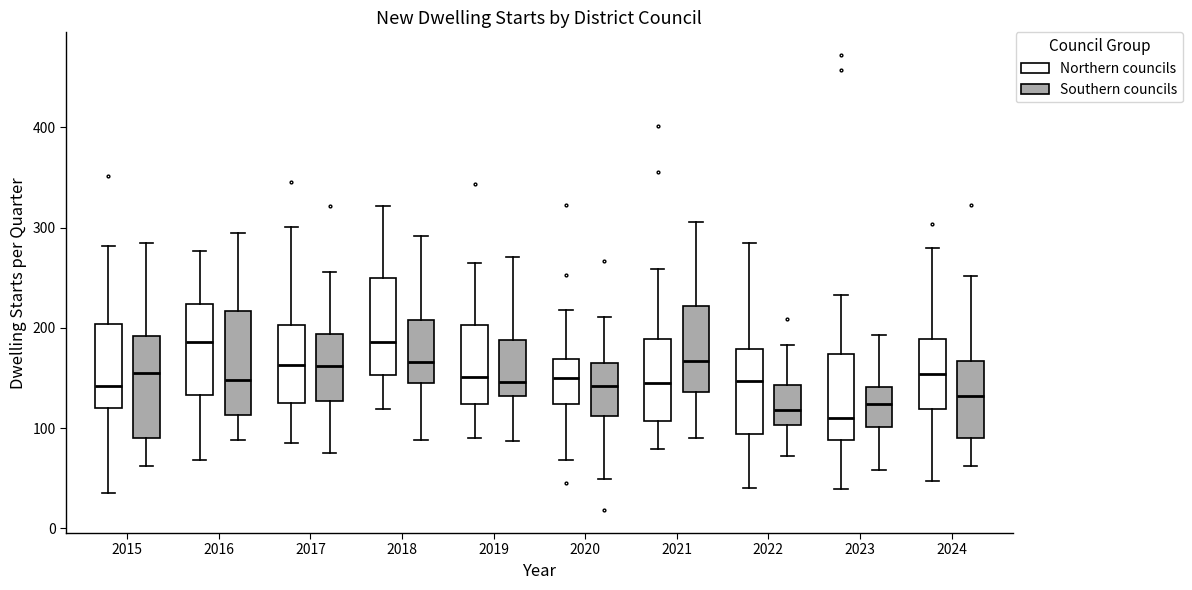

Reading left to right, transcribe this box plot: for each box, give where its median line is, the range the box spans, and where its two whiskers end, as read against the y-axis. The values are not printed on the chart, so give them approximately, as read against the axis.

2015 (Northern councils): median 140, box 120 to 200, whiskers 40 to 280
2015 (Southern councils): median 160, box 90 to 190, whiskers 60 to 290
2016 (Northern councils): median 190, box 130 to 220, whiskers 70 to 280
2016 (Southern councils): median 150, box 110 to 220, whiskers 90 to 300
2017 (Northern councils): median 160, box 130 to 200, whiskers 90 to 300
2017 (Southern councils): median 160, box 130 to 190, whiskers 80 to 260
2018 (Northern councils): median 190, box 150 to 250, whiskers 120 to 320
2018 (Southern councils): median 170, box 140 to 210, whiskers 90 to 290
2019 (Northern councils): median 150, box 120 to 200, whiskers 90 to 270
2019 (Southern councils): median 150, box 130 to 190, whiskers 90 to 270
2020 (Northern councils): median 150, box 120 to 170, whiskers 70 to 220
2020 (Southern councils): median 140, box 110 to 160, whiskers 50 to 210
2021 (Northern councils): median 150, box 110 to 190, whiskers 80 to 260
2021 (Southern councils): median 170, box 140 to 220, whiskers 90 to 310
2022 (Northern councils): median 150, box 90 to 180, whiskers 40 to 290
2022 (Southern councils): median 120, box 100 to 140, whiskers 70 to 180
2023 (Northern councils): median 110, box 90 to 170, whiskers 40 to 230
2023 (Southern councils): median 120, box 100 to 140, whiskers 60 to 190
2024 (Northern councils): median 150, box 120 to 190, whiskers 50 to 280
2024 (Southern councils): median 130, box 90 to 170, whiskers 60 to 250